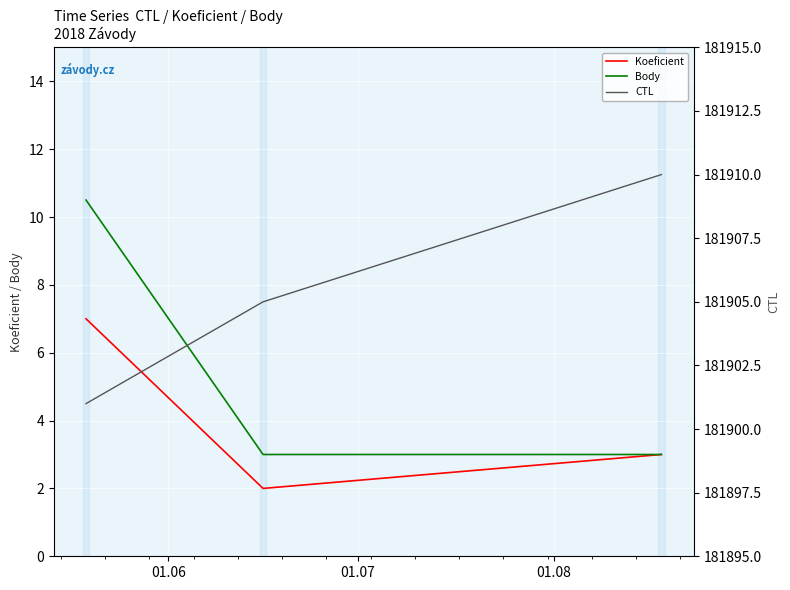

Which category has the highest value across all series?

01.08